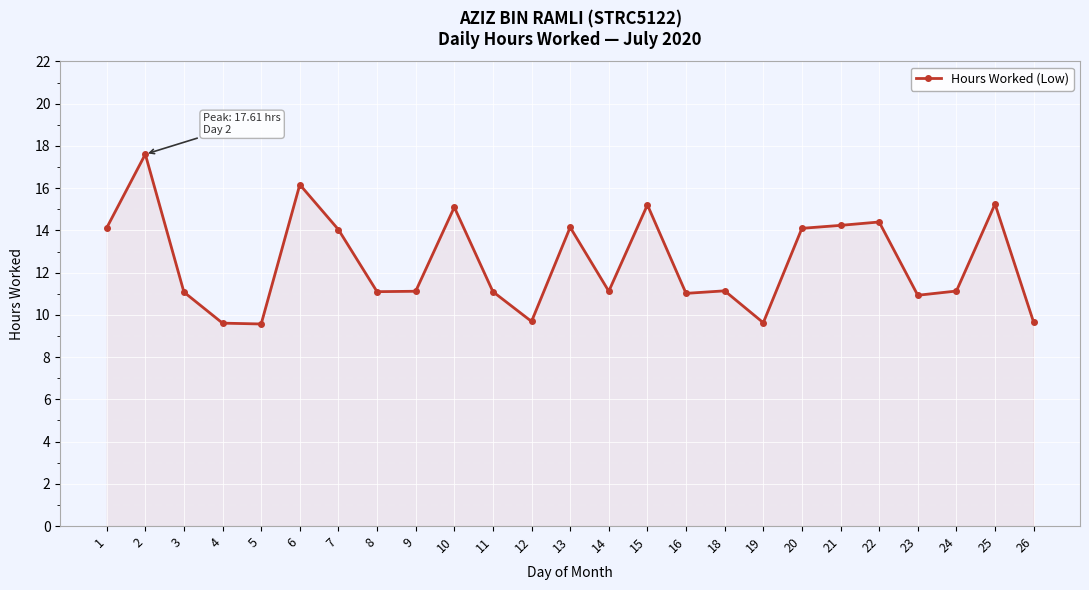

What is the difference between the values at 20 and 4?

4.5